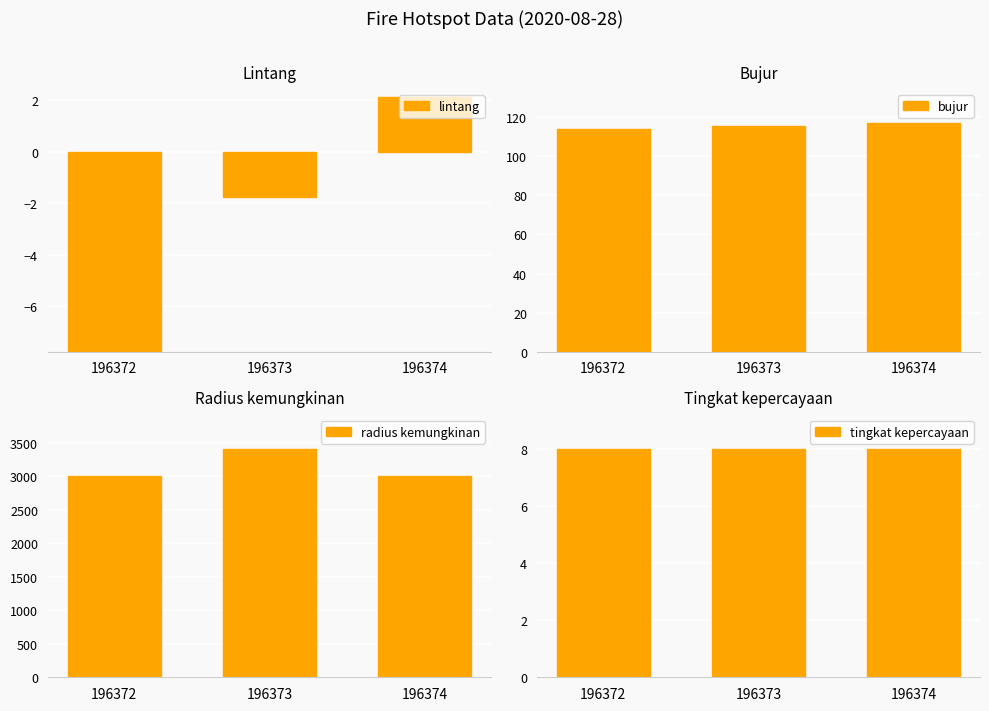

Which category has the highest value across all series?

196373